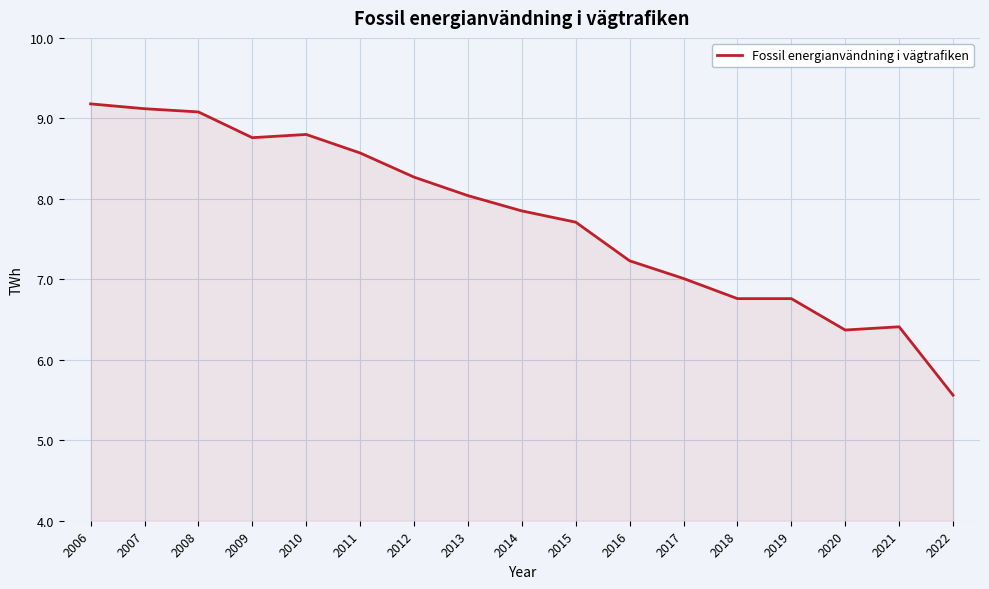

What is the difference between the maximum and minimum values?

3.6